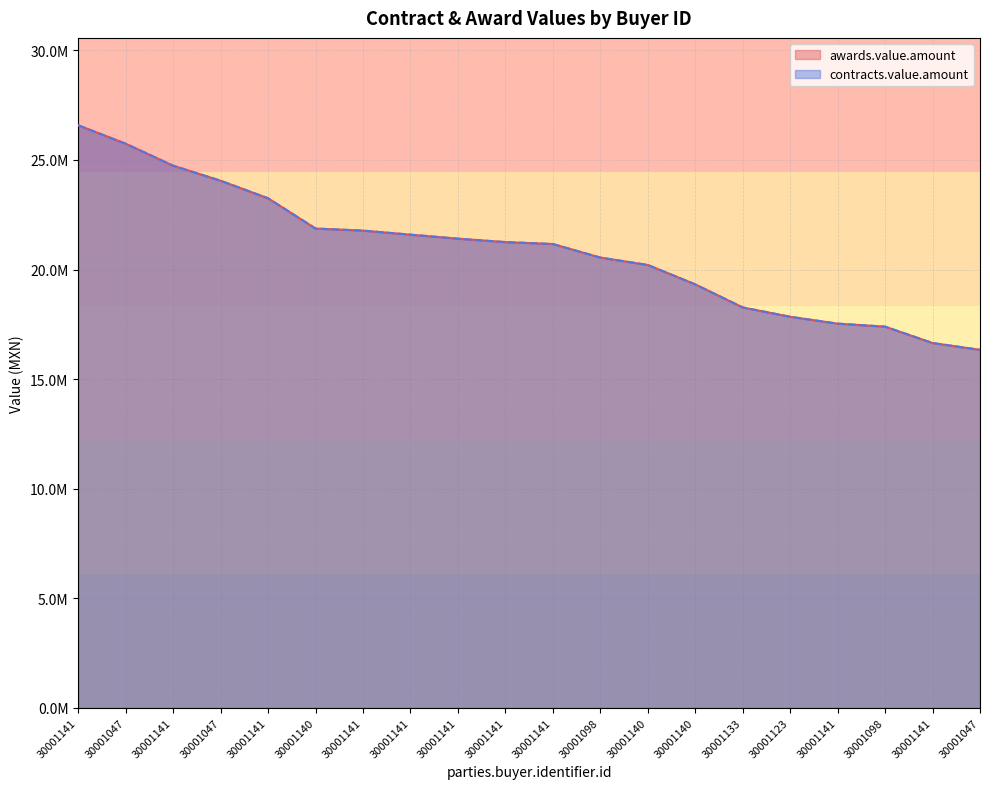

At which category is the sum across all series the highest?

30001141